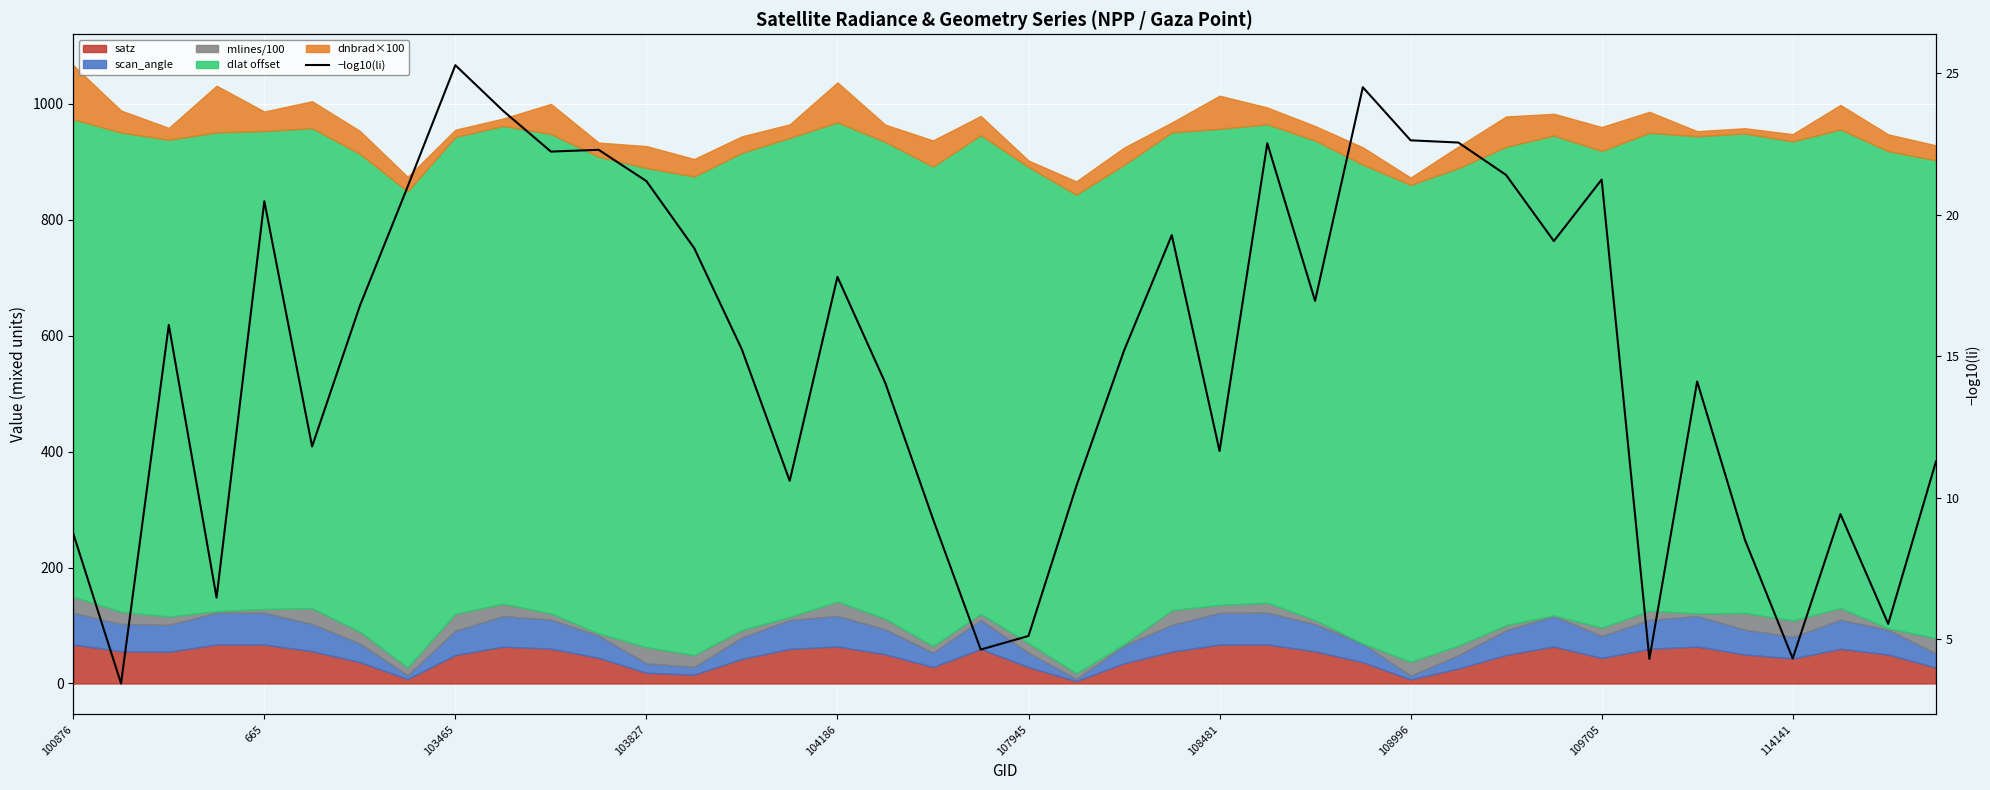

What is the minimum value shown in the chart?

3.4